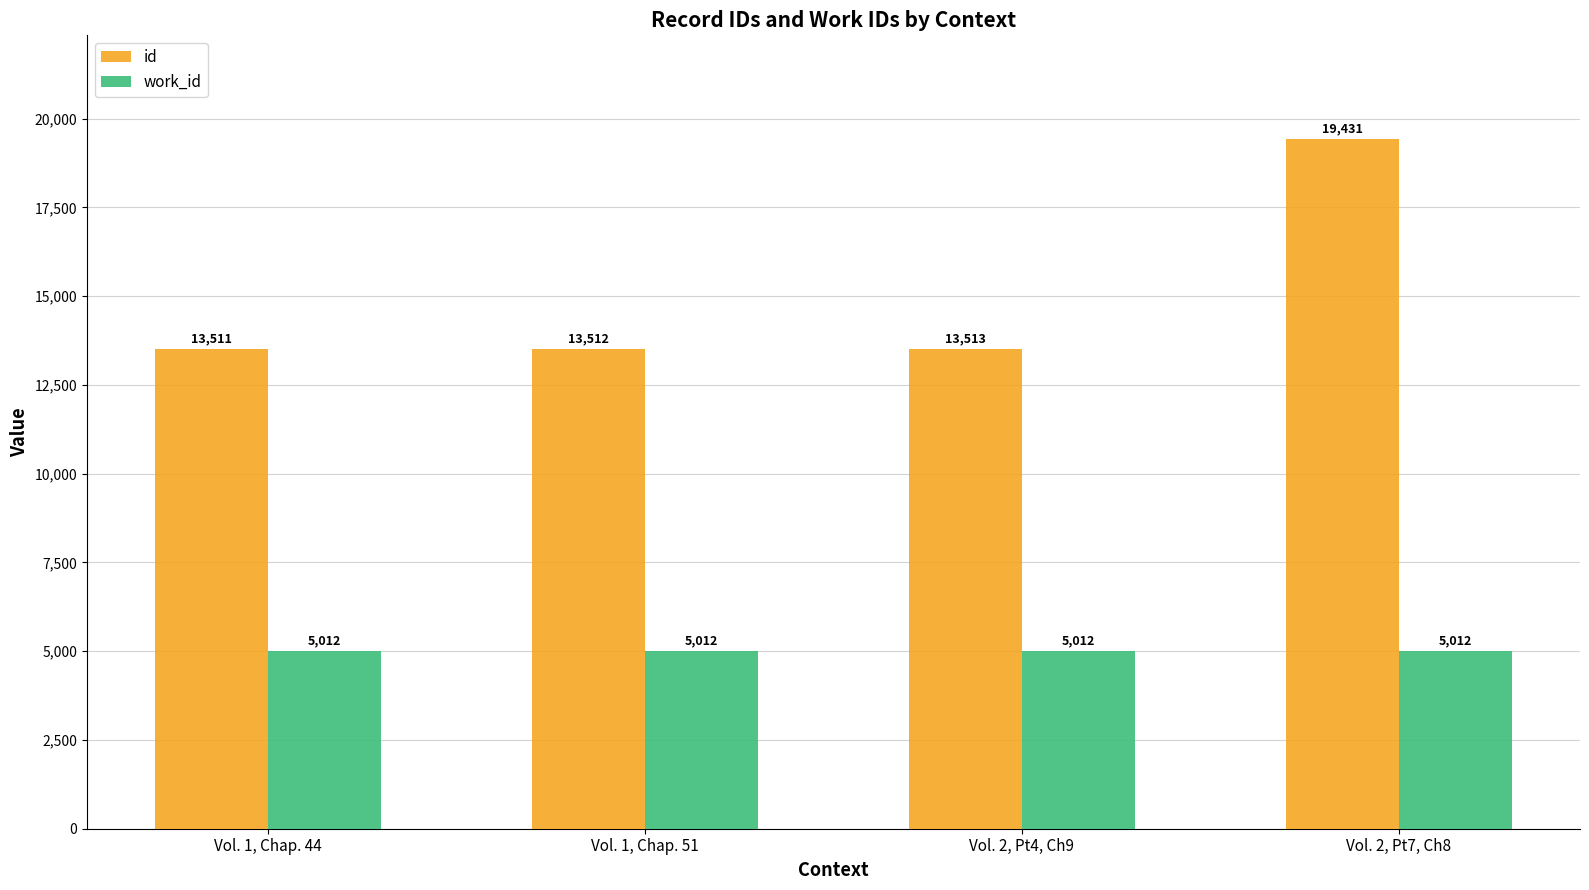

Count the number of categories in the chart.

4